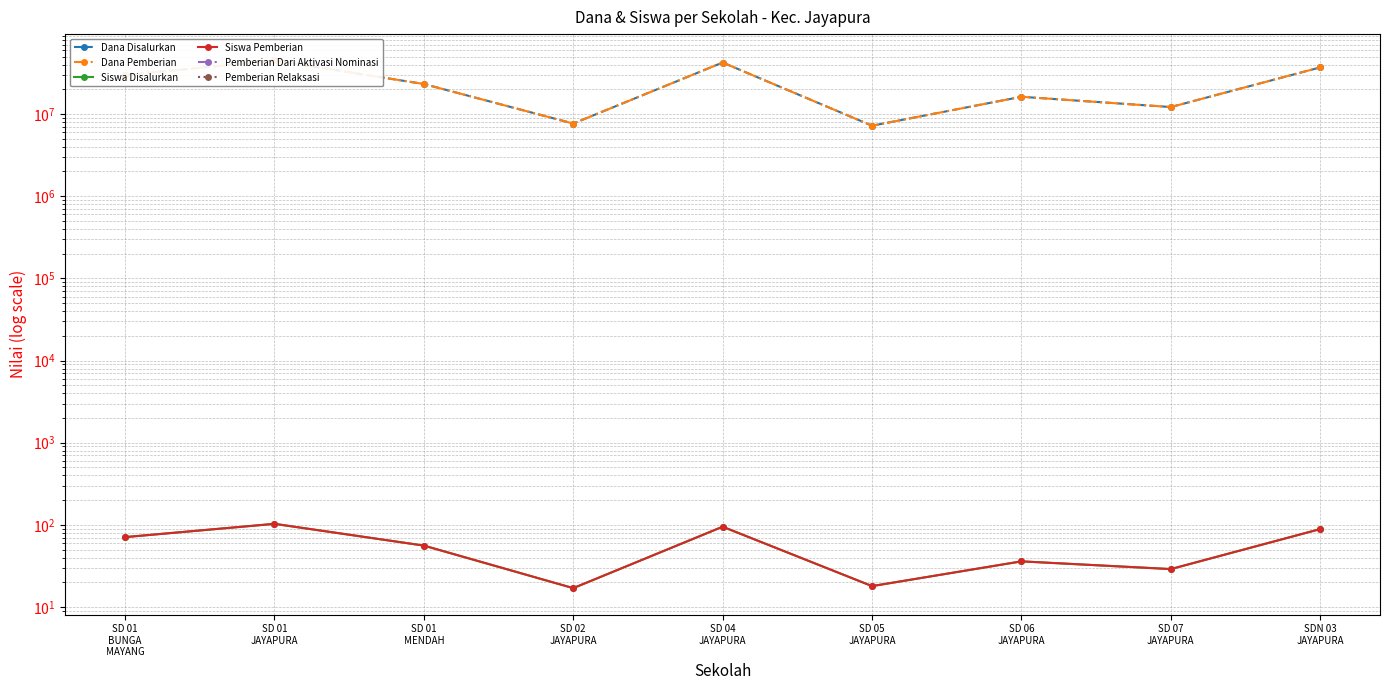

Reading left to right, what are all the values shown in this chart?

Dana Disalurkan: 29700000	44775000	23175000	7650000	42300000	7200000	16200000	12150000	36900000
Dana Pemberian: 29700000	44775000	23175000	7650000	42300000	7200000	16200000	12150000	36900000
Siswa Disalurkan: 71	103	56	17	95	18	36	29	89
Siswa Pemberian: 71	103	56	17	95	18	36	29	89
Pemberian Dari Aktivasi Nominasi: 0	0	0	0	0	0	0	0	0
Pemberian Relaksasi: 0	0	0	0	0	0	0	0	0